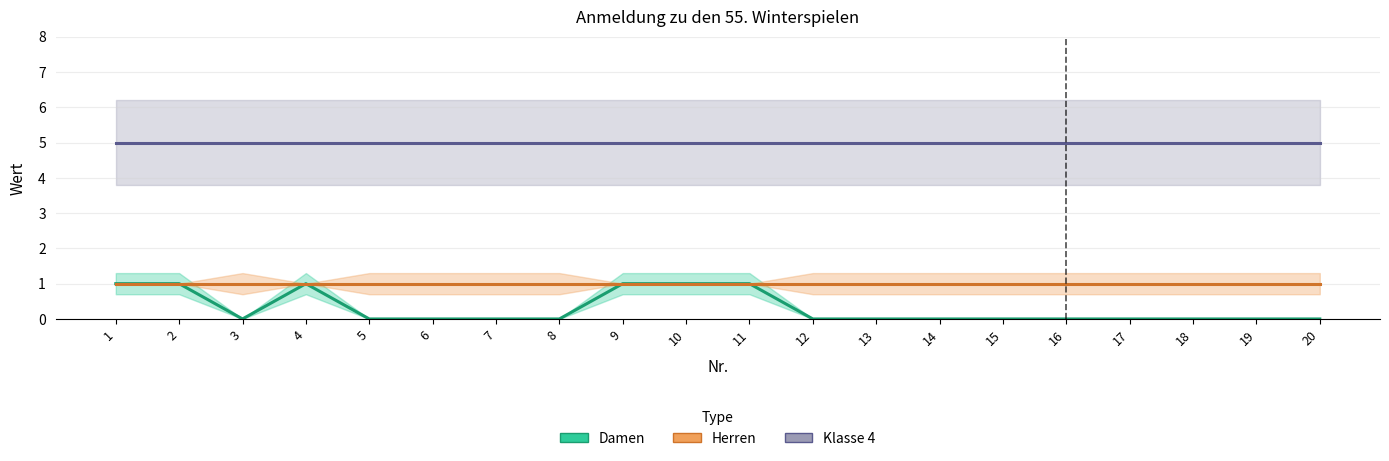

At which category is the sum across all series the highest?

1